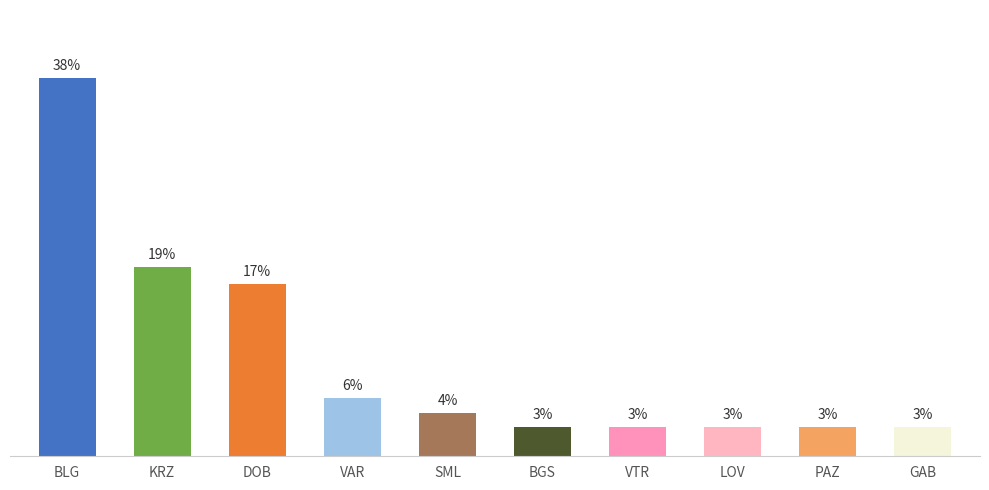

Are the bars grouped side by side (vs. stacked)?

No